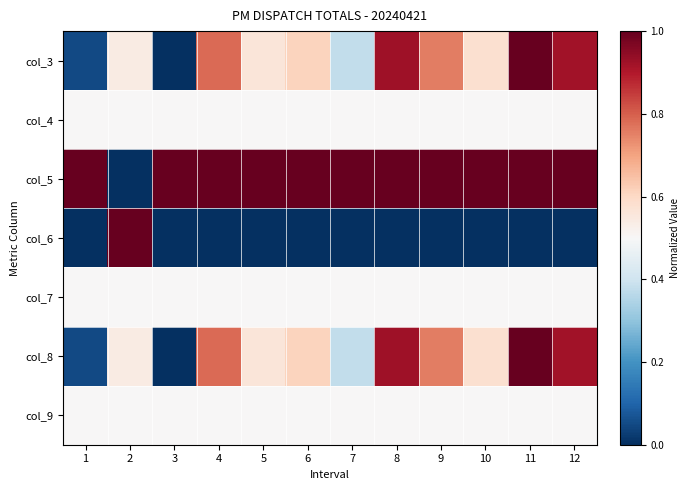

What is the total value across all series at 10?

3.7